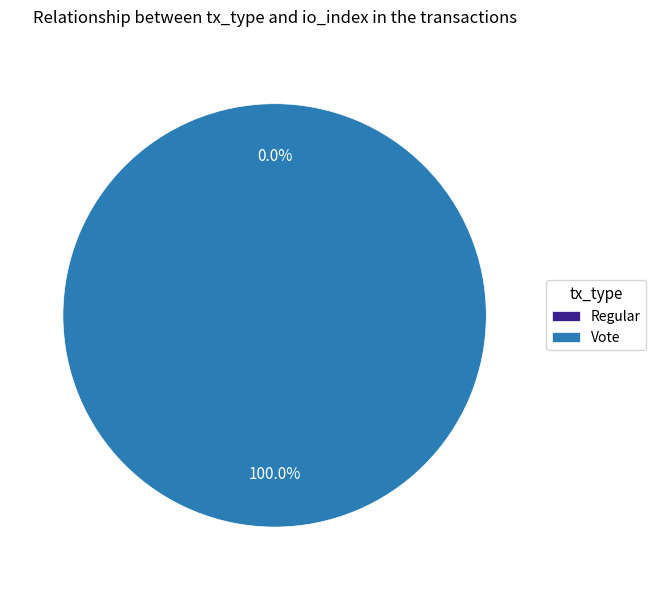

What is the majority slice?

Vote